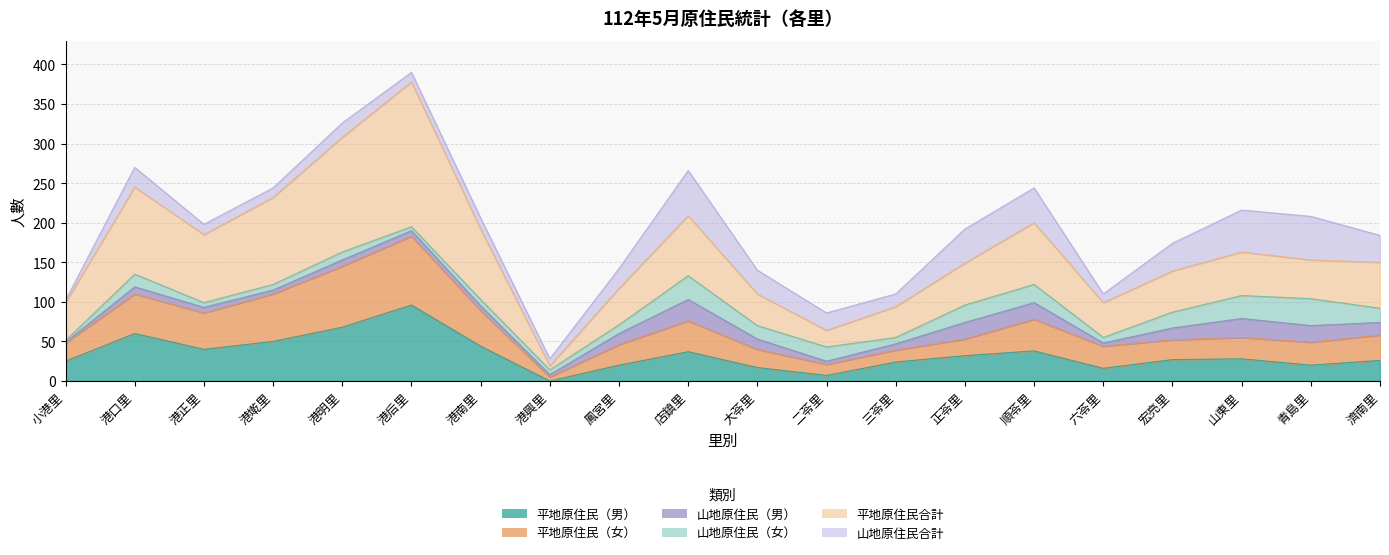

Where is the first local maximum for 平地原住民（女）?

港口里